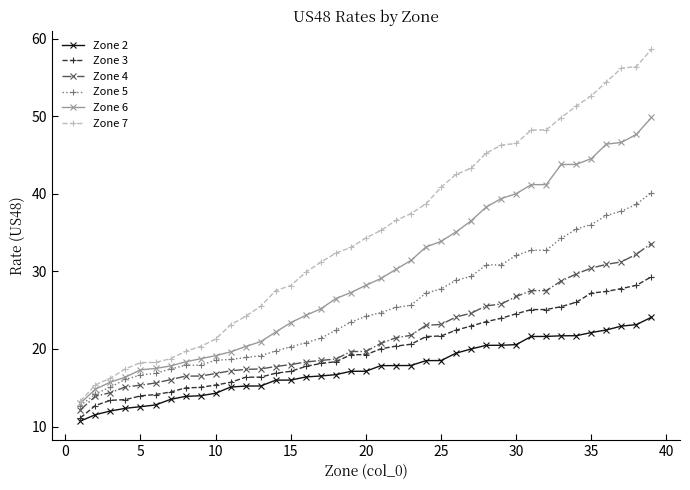

What is the maximum value for Zone 3?

29.3